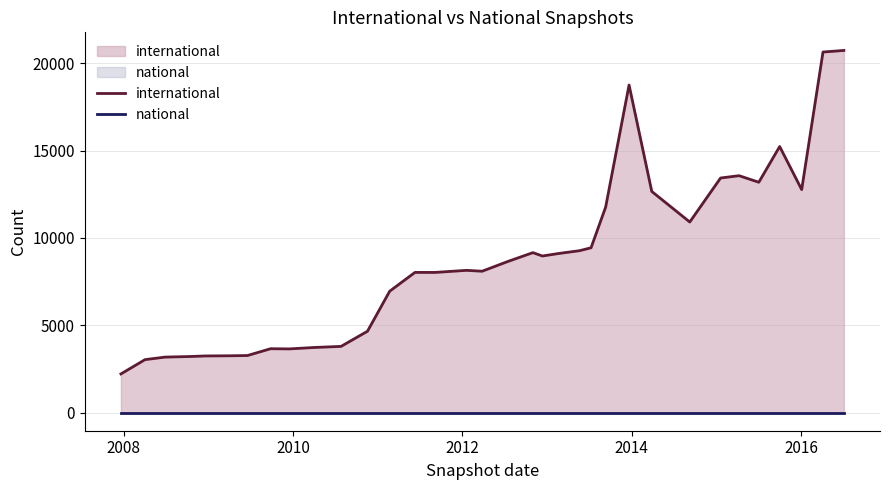

Which series has the largest total across all categories?

international